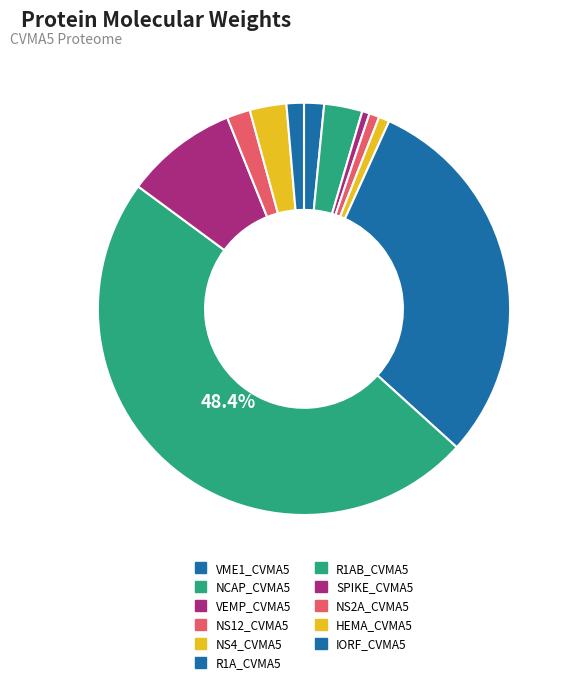

Which slice is the largest?

R1AB_CVMA5